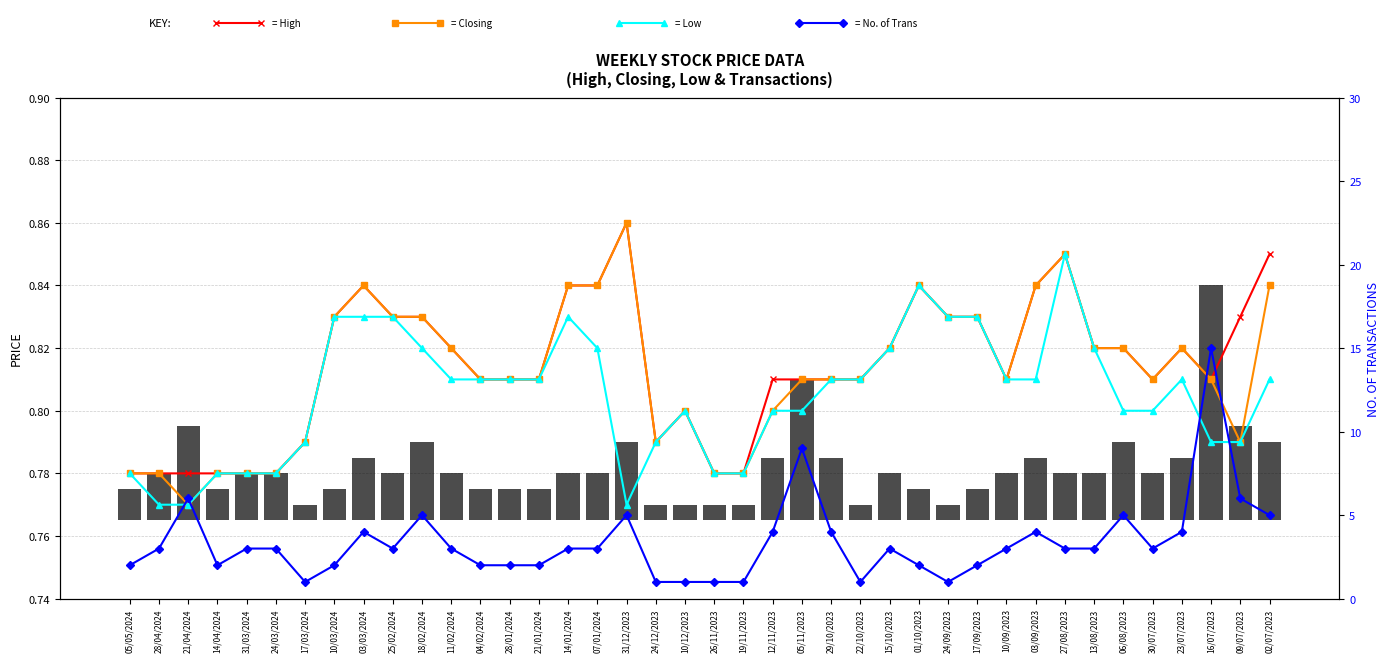

Which series has the largest range (max minus min)?

No. of Trans